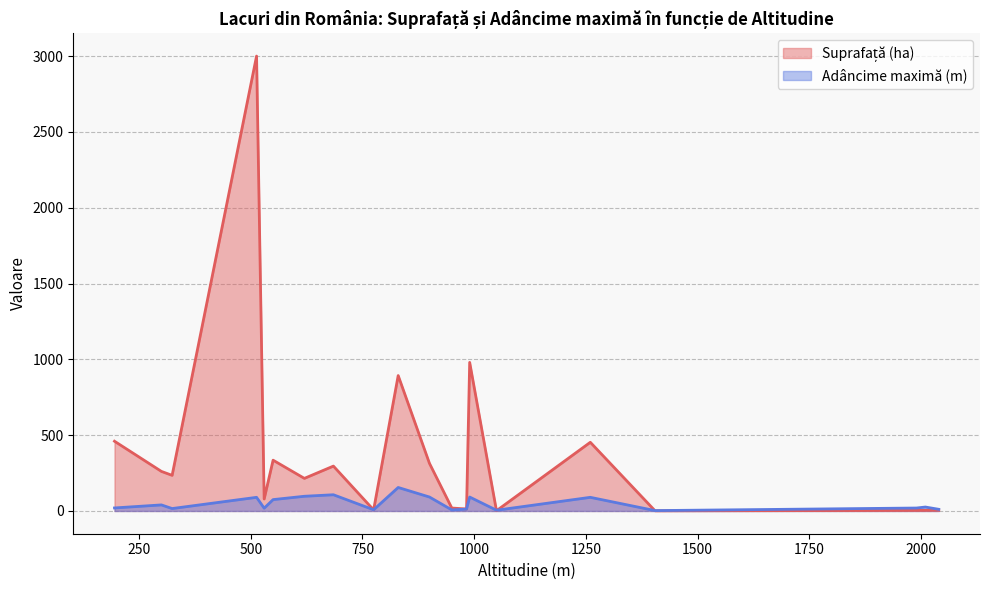

How many intersections are there between Adâncime maximă (m) and Suprafață (ha)?

6